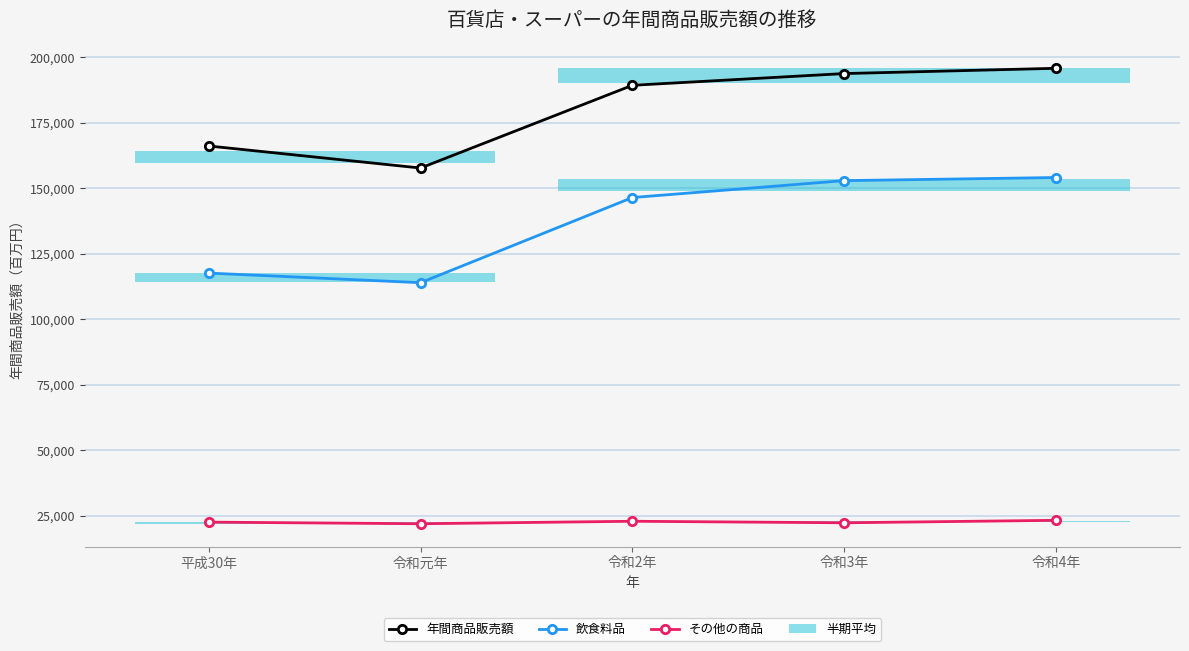

Reading left to right, what are all the values shown in this chart?

年間商品販売額: 平成30年=166072	令和元年=157661	令和2年=189228	令和3年=193707	令和4年=195719
飲食料品: 平成30年=117573	令和元年=113904	令和2年=146396	令和3年=152852	令和4年=154035
その他の商品: 平成30年=22540	令和元年=21920	令和2年=22870	令和3年=22287	令和4年=23229